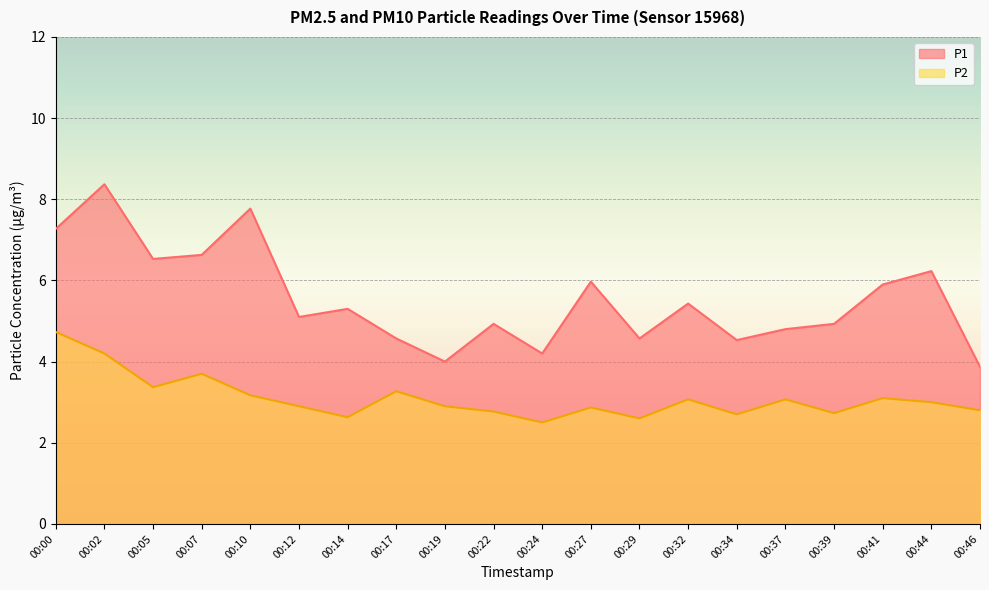

True or false: P1 and P2 intersect in this chart.

False